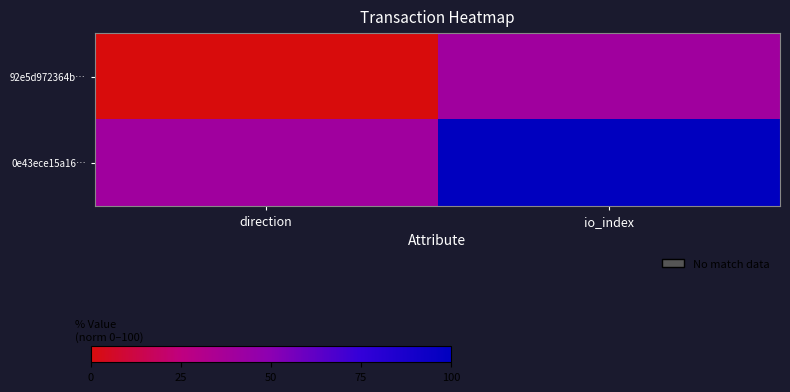

Reading left to right, extract all data points from this chart.

92e5d972364b…: direction=0	io_index=40
0e43ece15a16…: direction=40	io_index=100